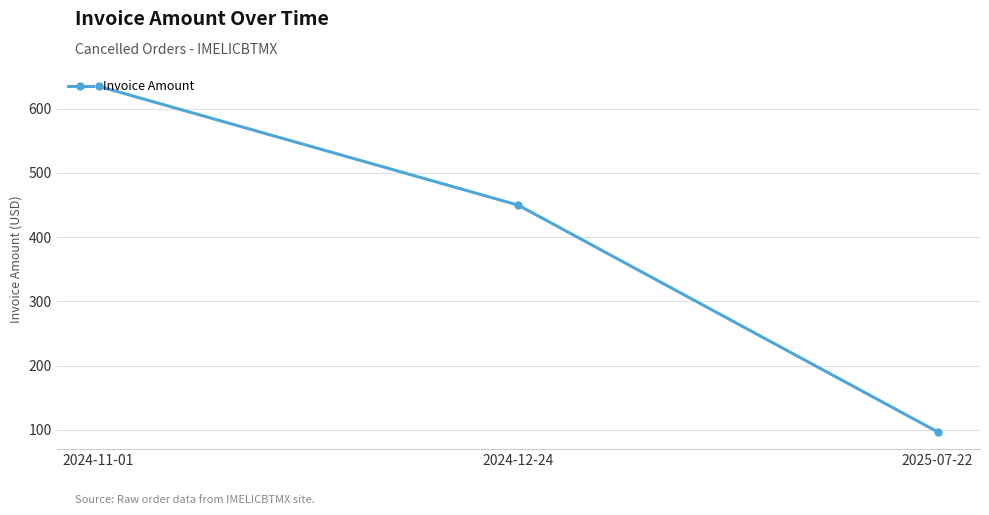

List the labels in order of value, smallest first.

2025-07-22, 2024-12-24, 2024-11-01